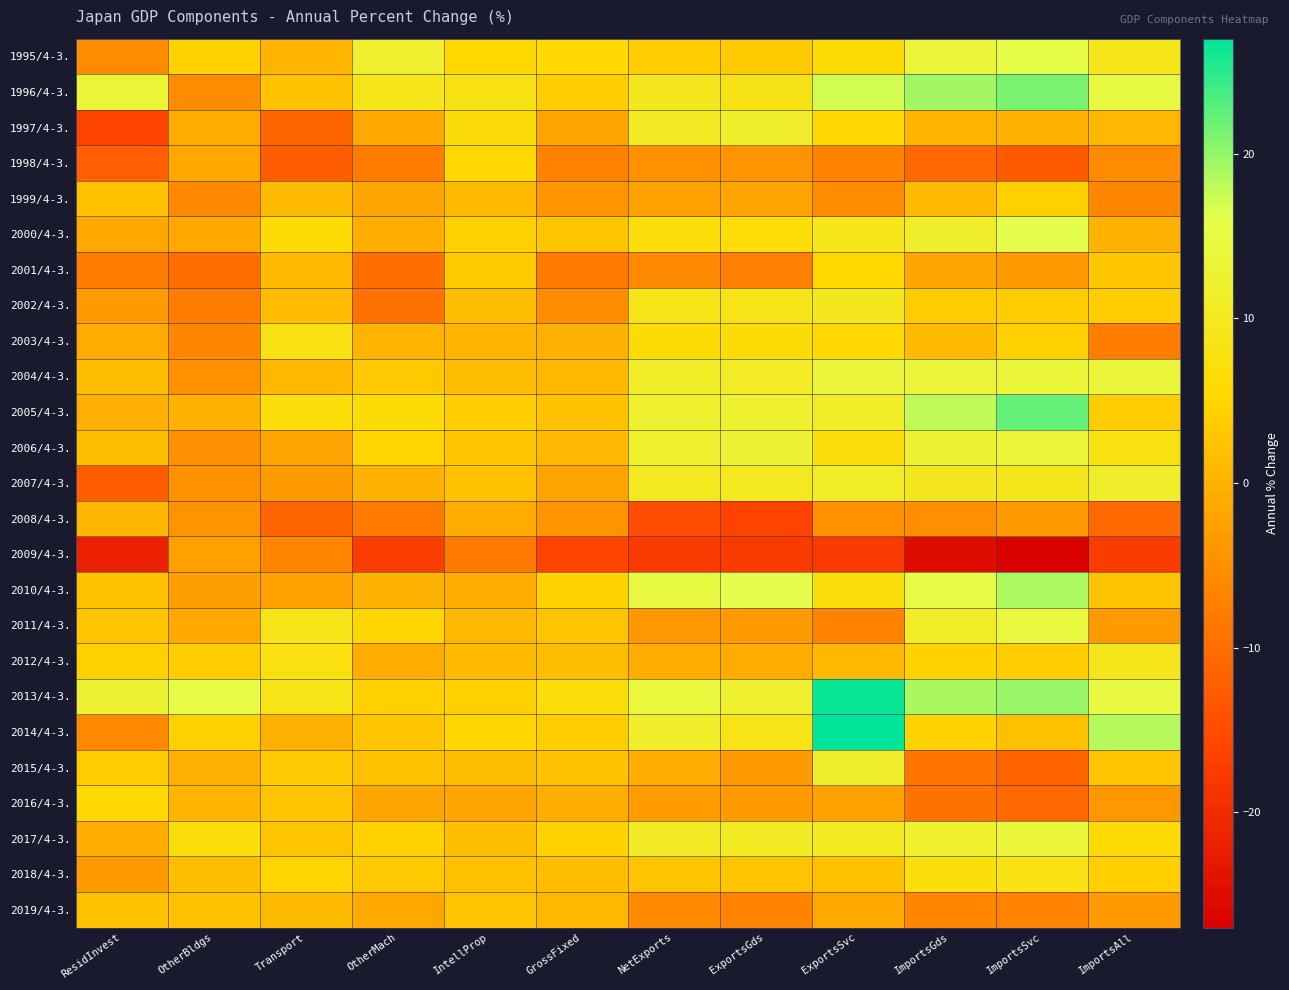

What is the total value across all series at OtherBldgs?

-24.4